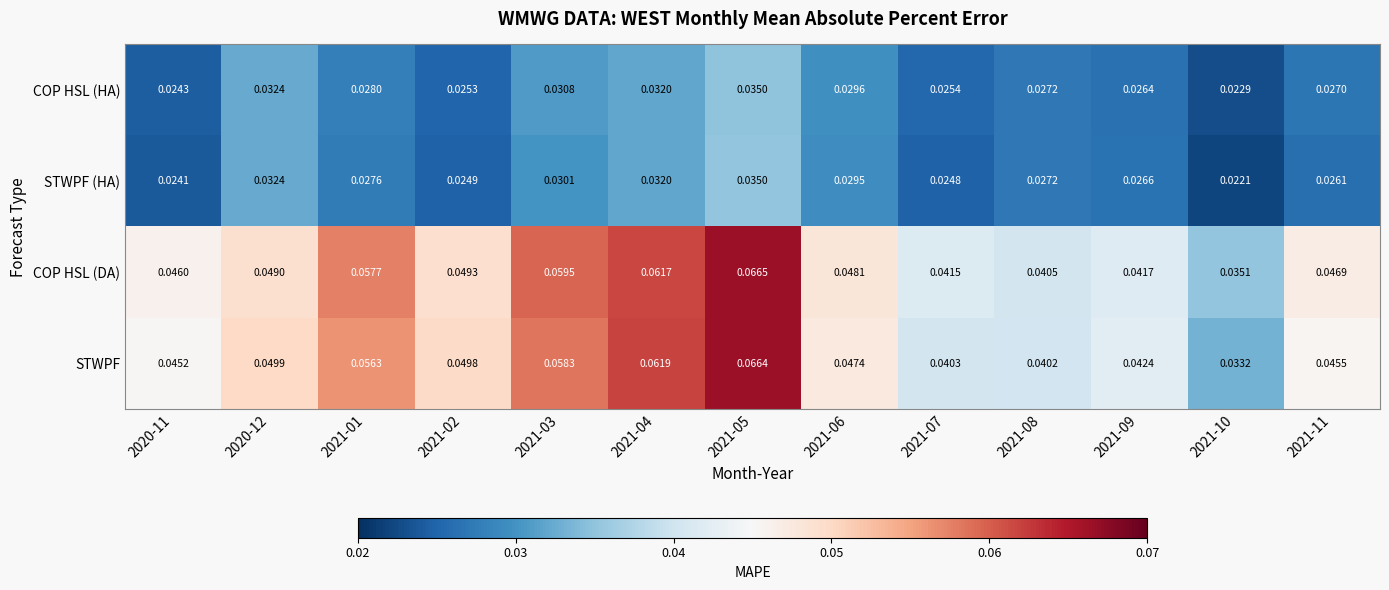

At 2021-06, list the series in order from largest to smallest.

COP HSL (DA), STWPF, COP HSL (HA), STWPF (HA)